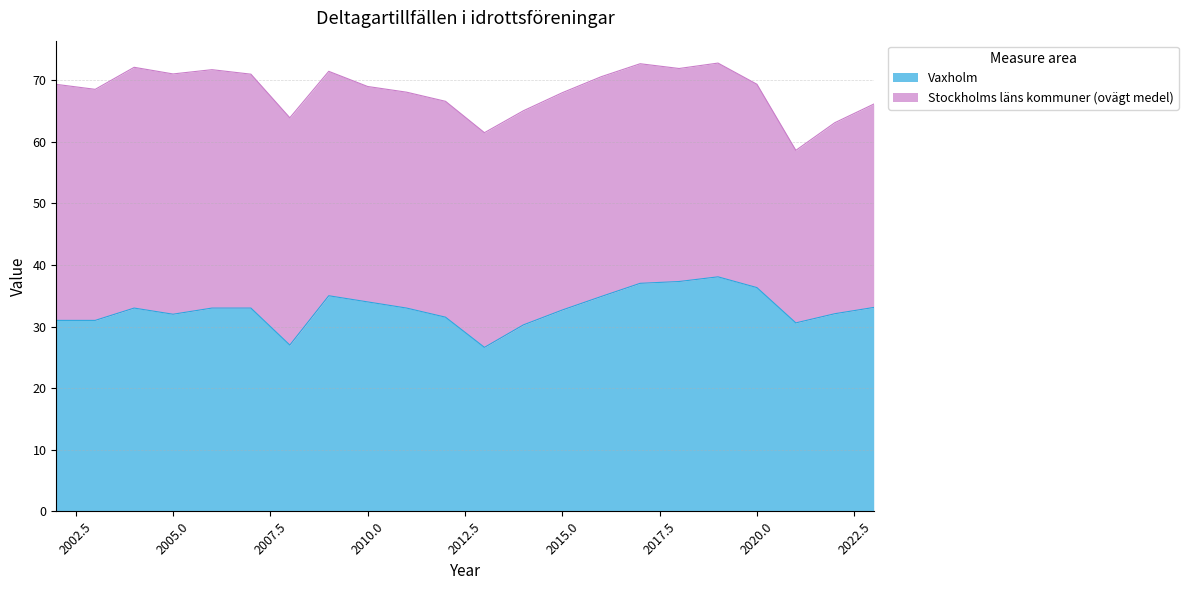

Which has a higher value, 2023 or 2009?

2009